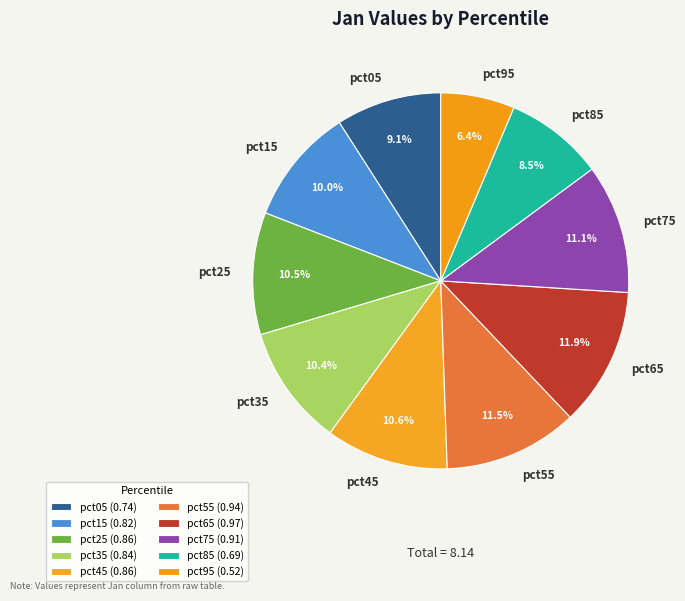

To the nearest percent, what is the difference between the largest and smallest slice percentages?

6%